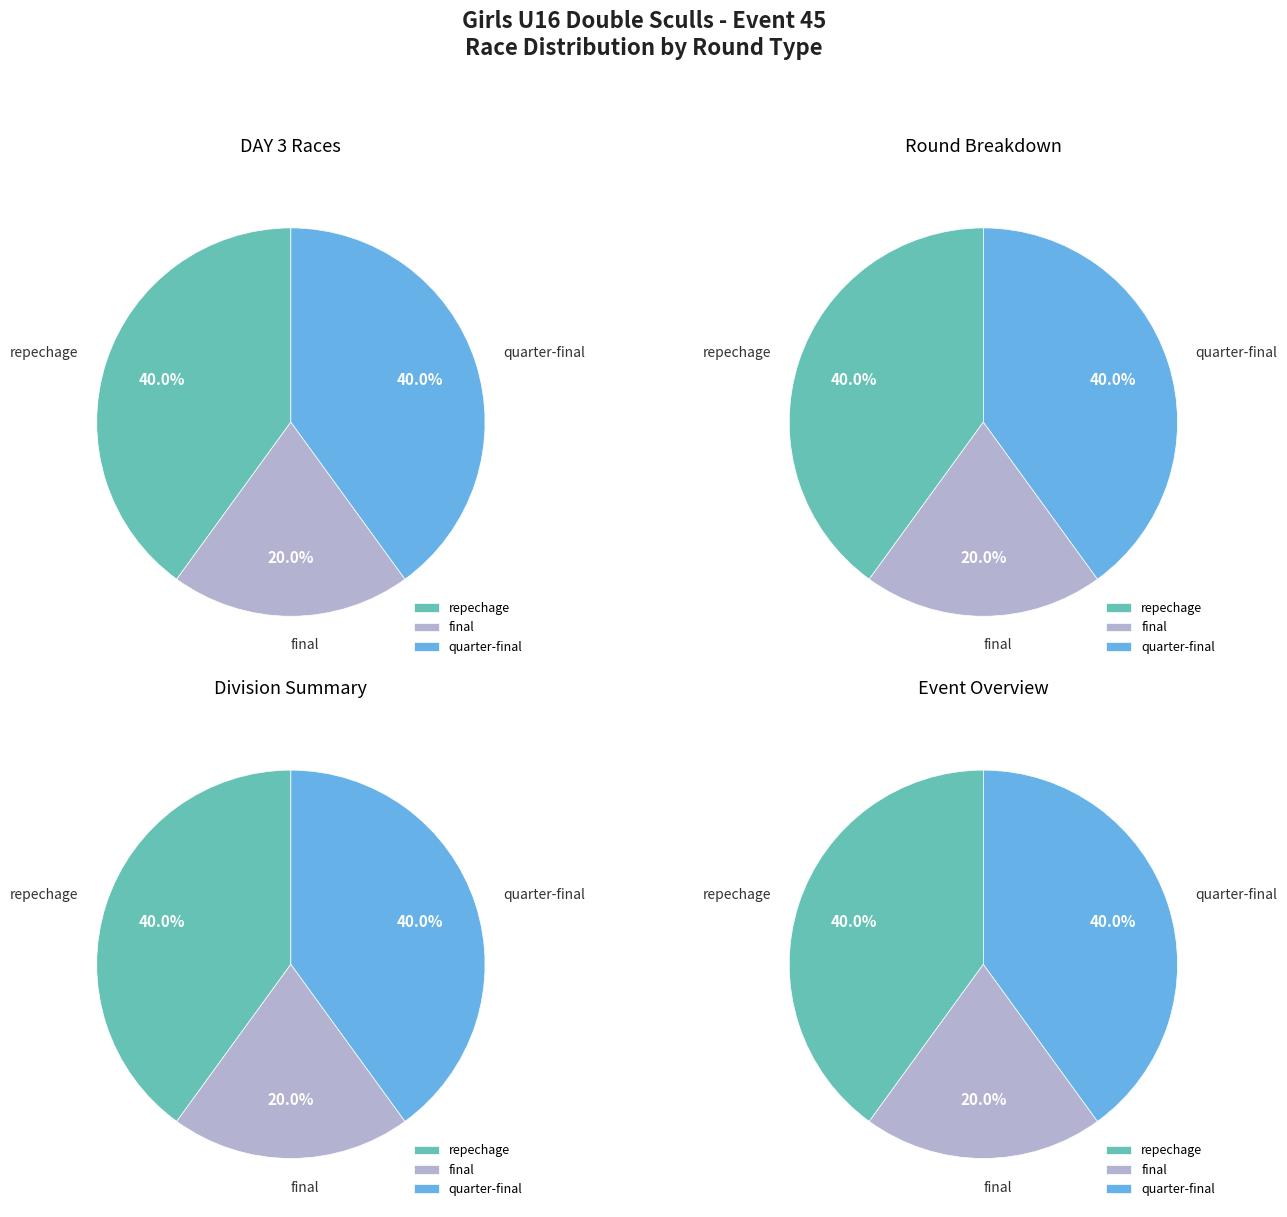

Is it true that repechage is 28% of the pie?

False